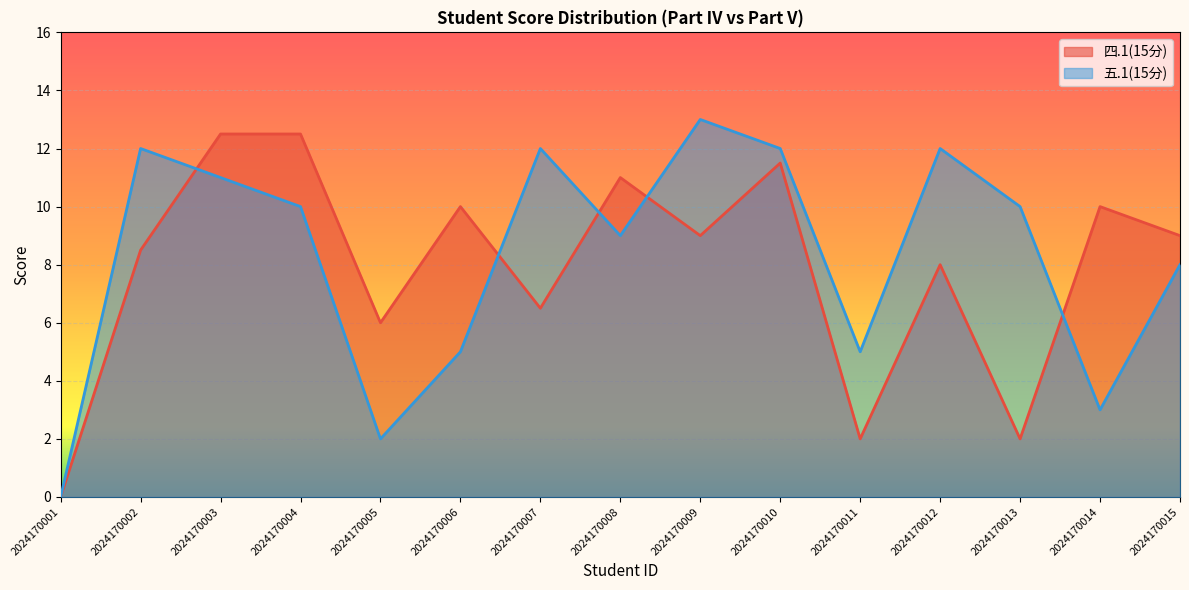

True or false: 四.1(15分) has more than 0 points higher than both neighbors.

True